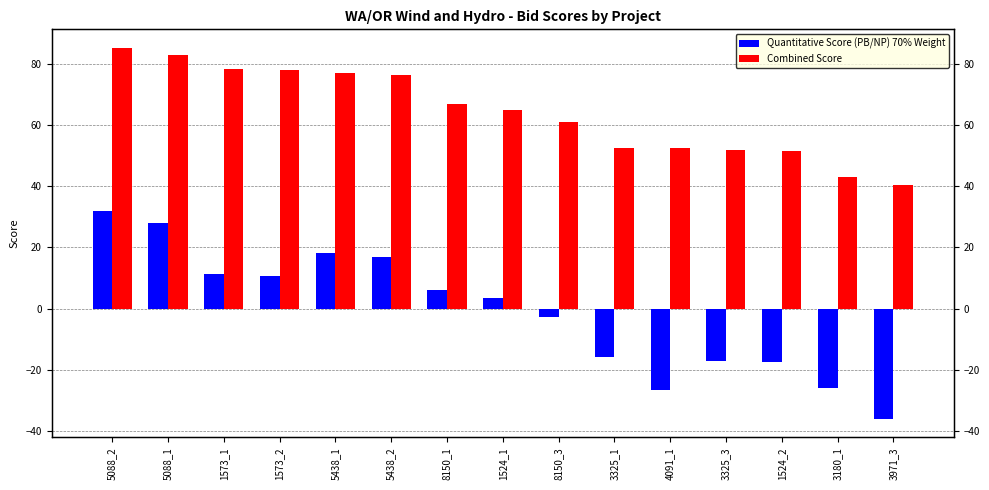

What is the greatest value displayed?

85.1